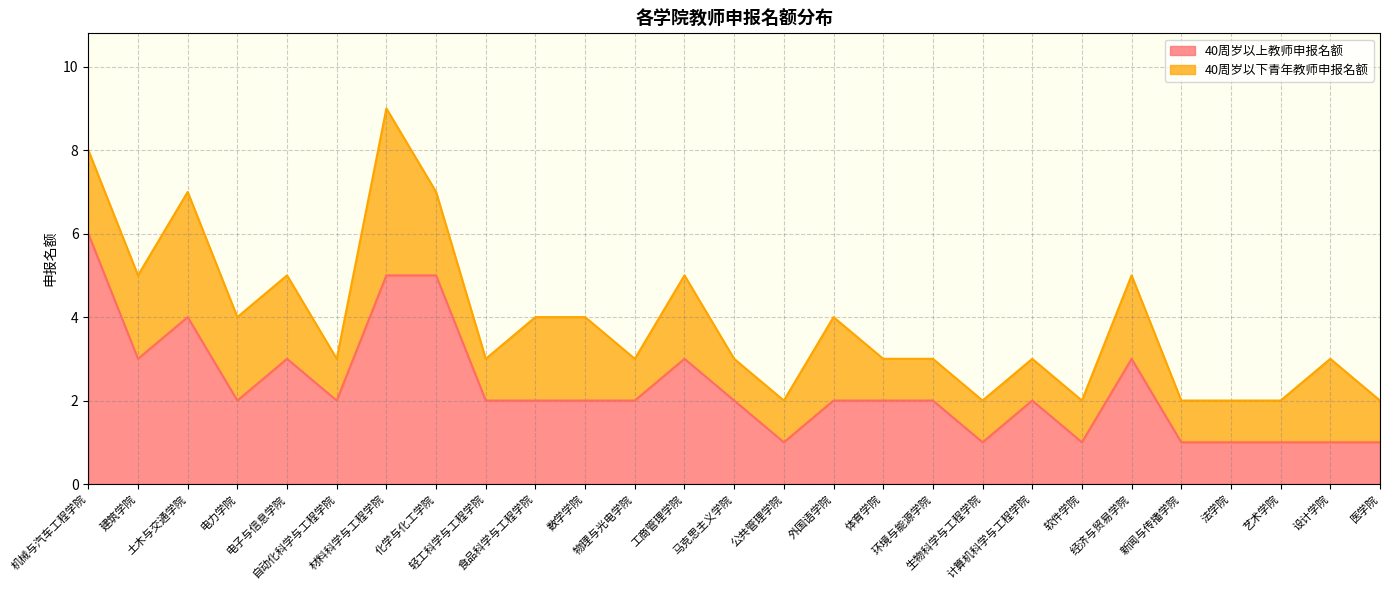

What is the label of the 1st point from the left?

机械与汽车工程学院